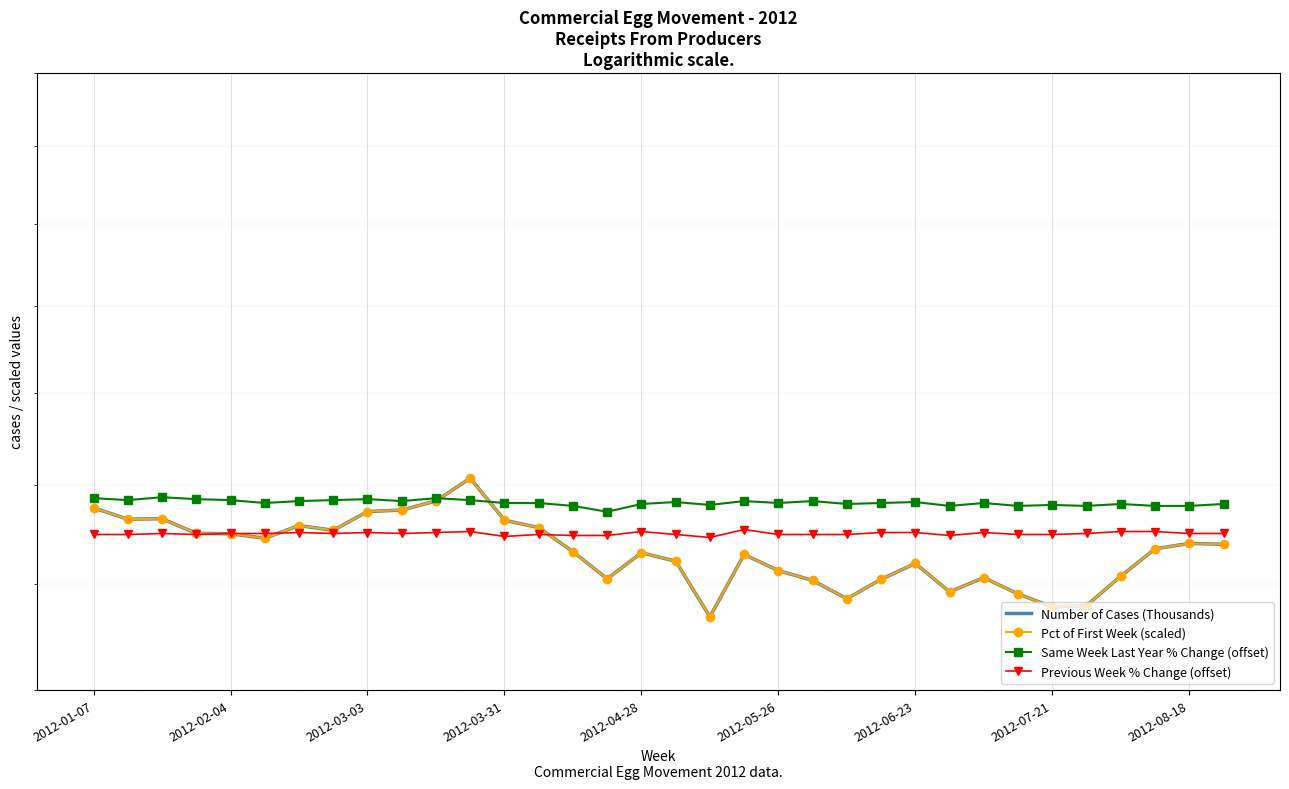

Which category has the lowest value across all series?

18